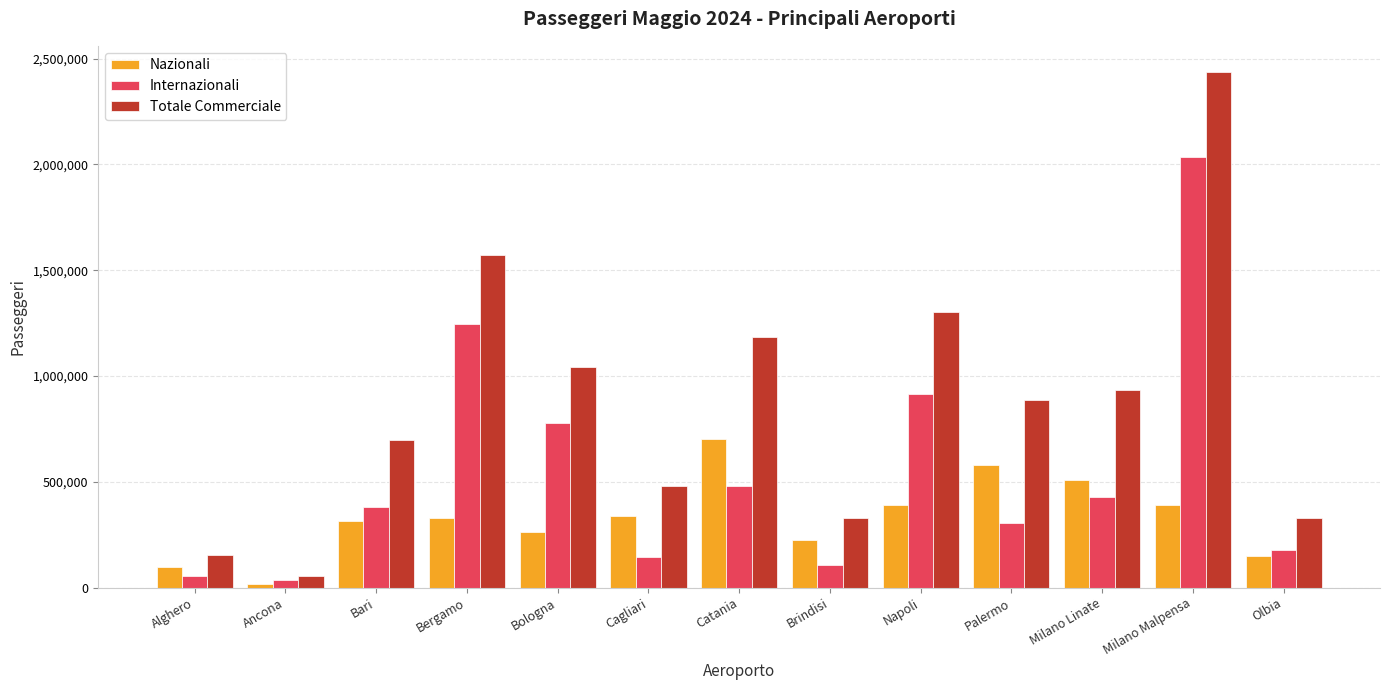

What are all the series names shown in the legend?

Nazionali, Internazionali, Totale Commerciale